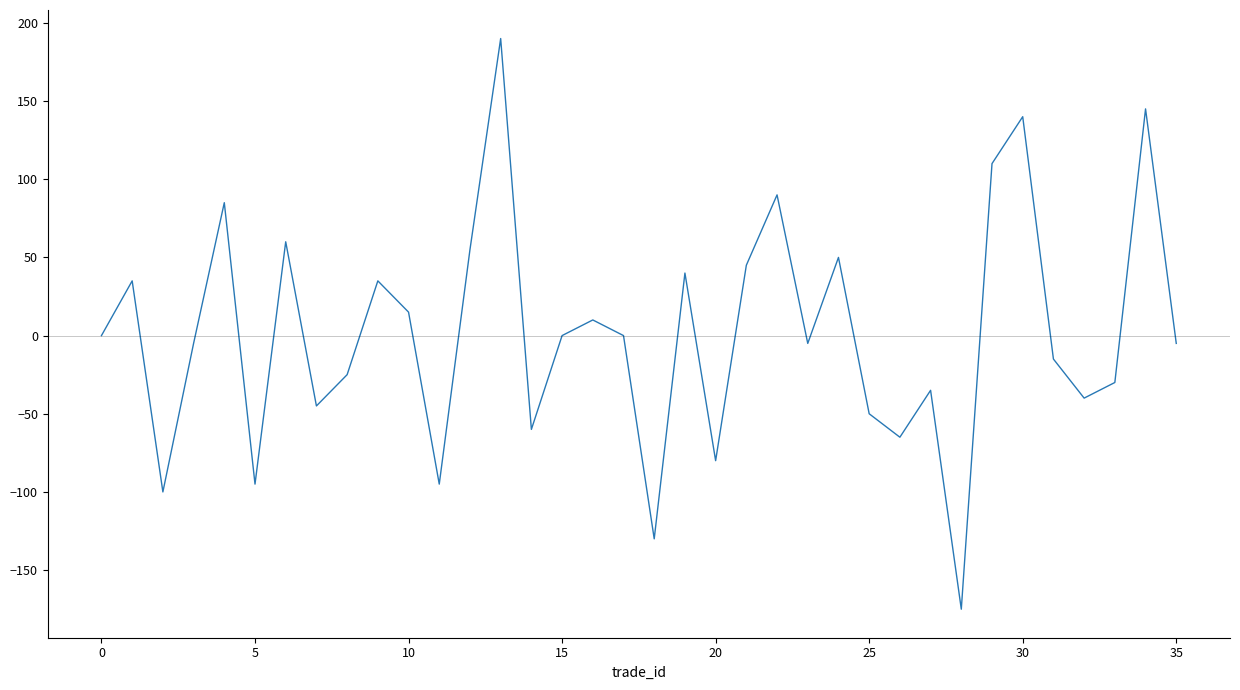

What is the difference between the maximum and minimum values?

365